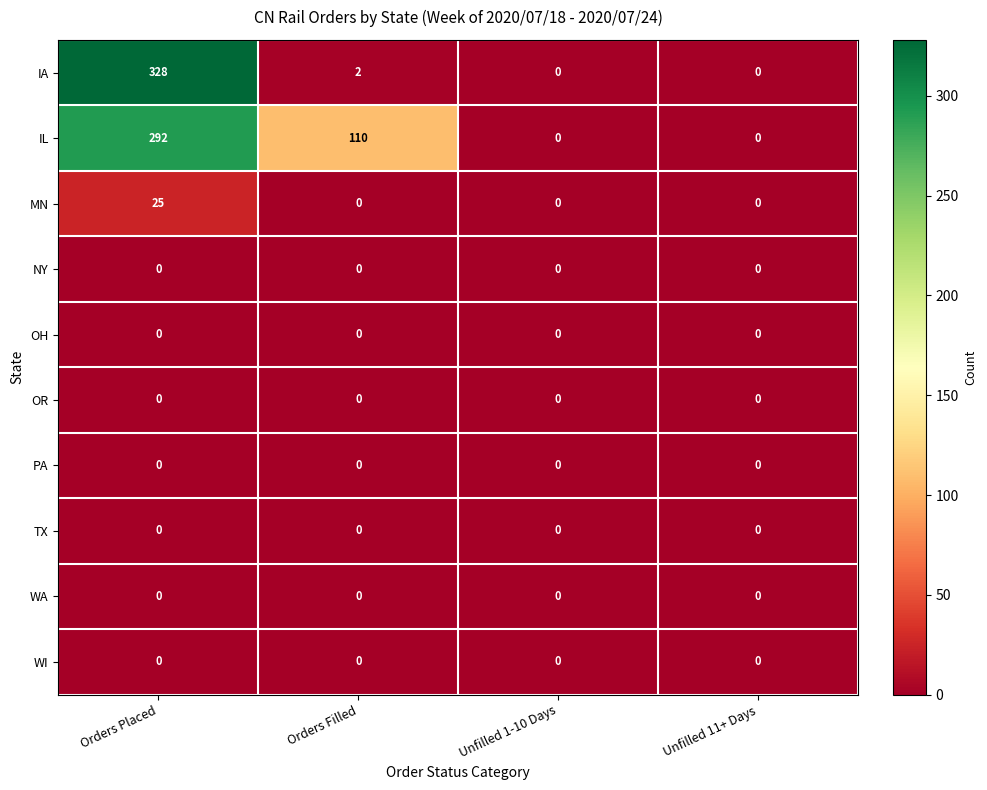

What is the maximum value shown in the chart?

328